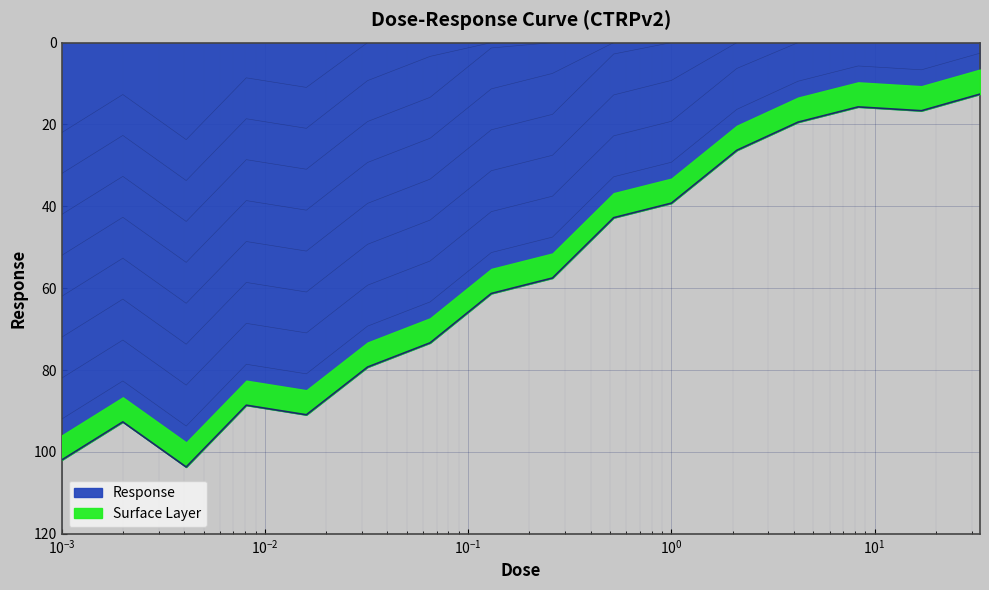

How many values are below 61?

8